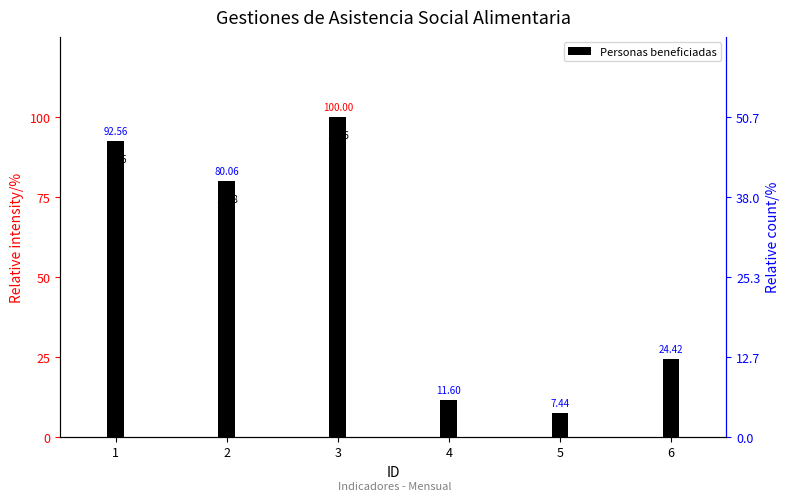

Reading right to left, list all the values displayed in this chart.

6=463	5=141	4=220	3=1896	2=1518	1=1755